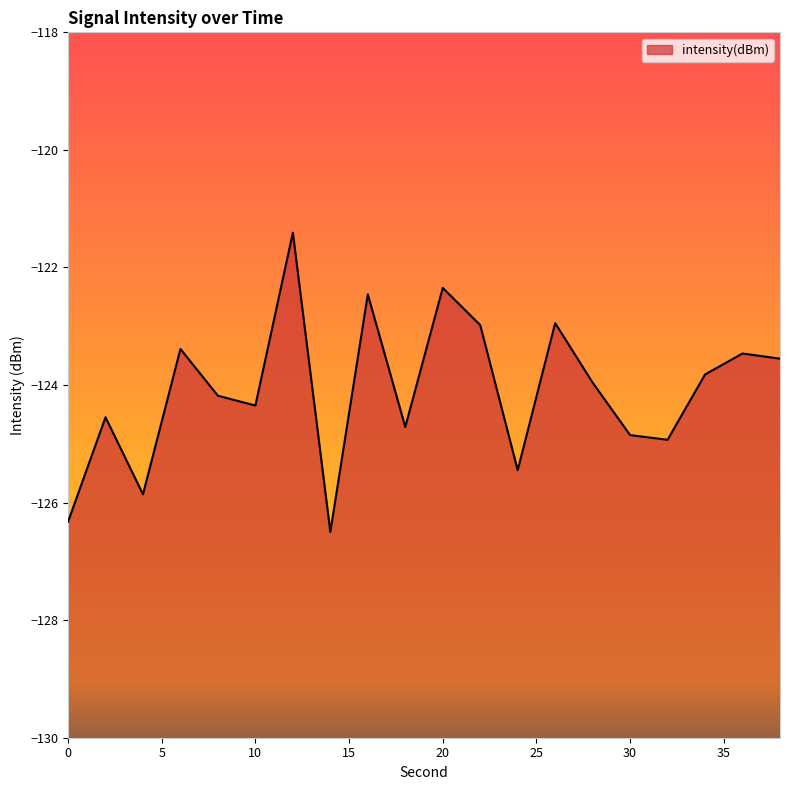

At which category does the data reach its first local valley?

4